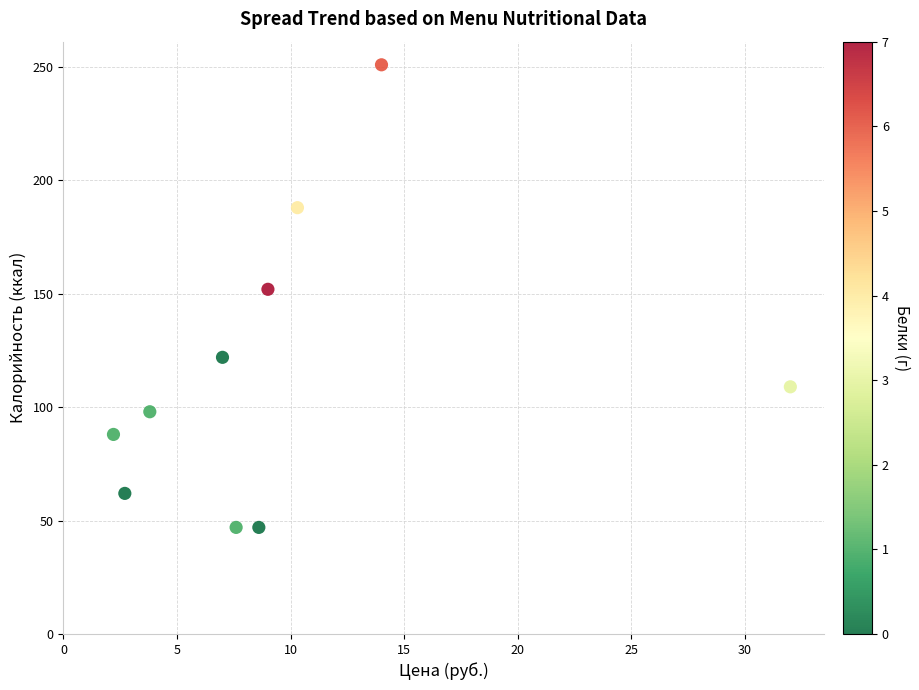

What is the range of Y values (max minus min)?

204